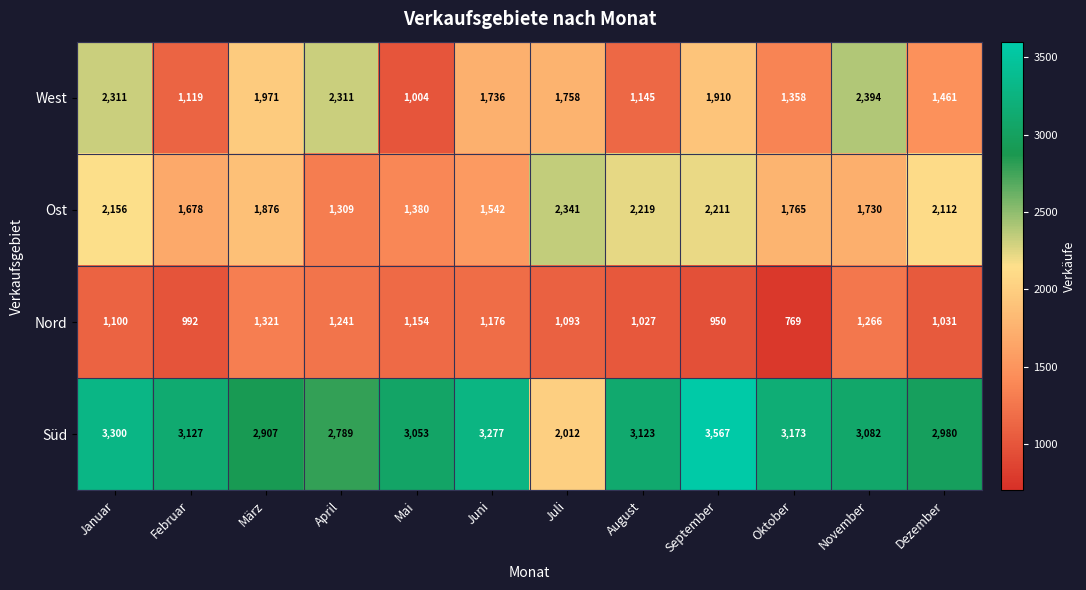

Is it true that Nord equals 1241 at April?

True